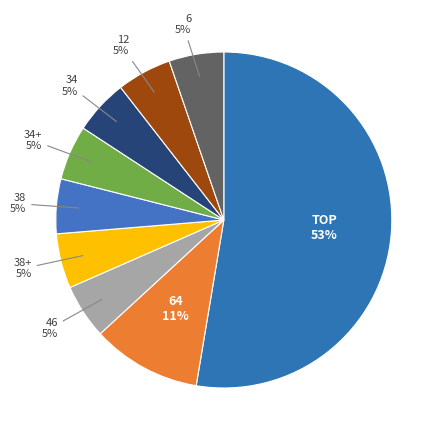

How many segments does this pie chart have?

9